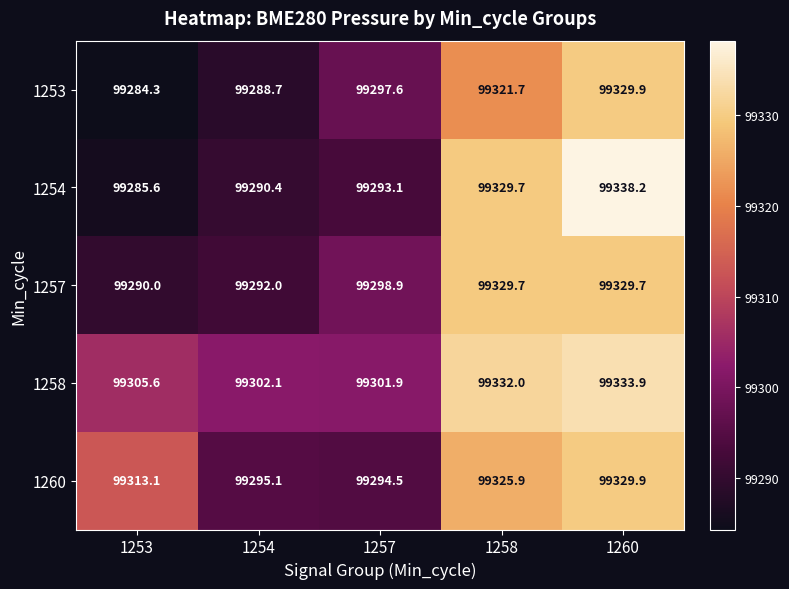

At 1257, list the series in order from largest to smallest.

1258, 1257, 1253, 1260, 1254